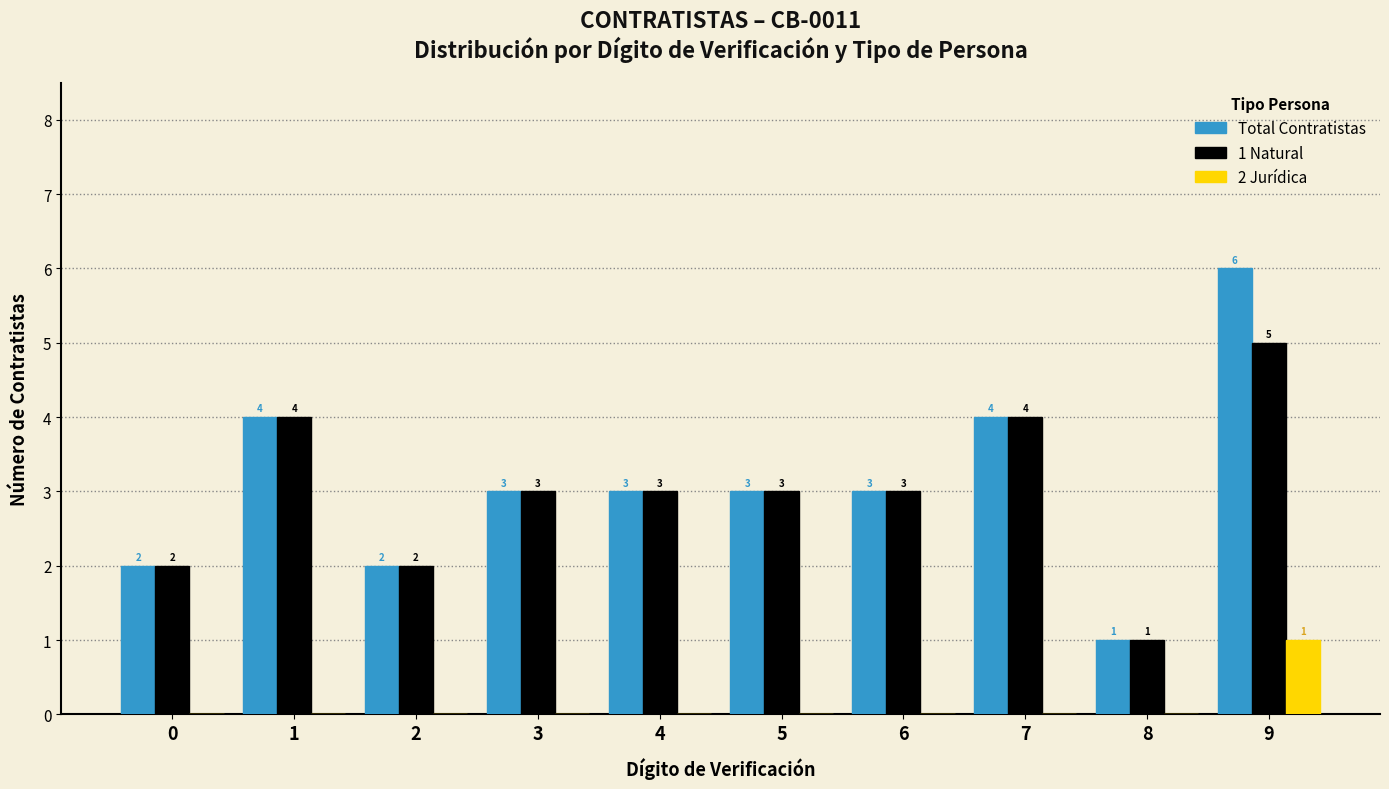

Reading right to left, extract all data points from this chart.

Total Contratistas: 6	1	4	3	3	3	3	2	4	2
1 Natural: 5	1	4	3	3	3	3	2	4	2
2 Jurídica: 1	0	0	0	0	0	0	0	0	0